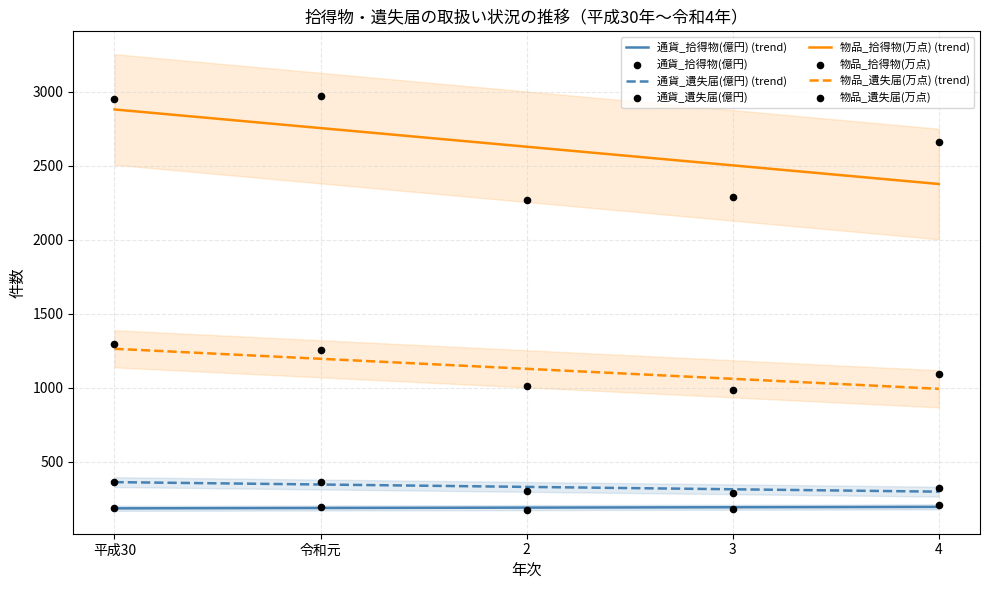

Which series has the largest total across all categories?

物品_拾得物(万点)